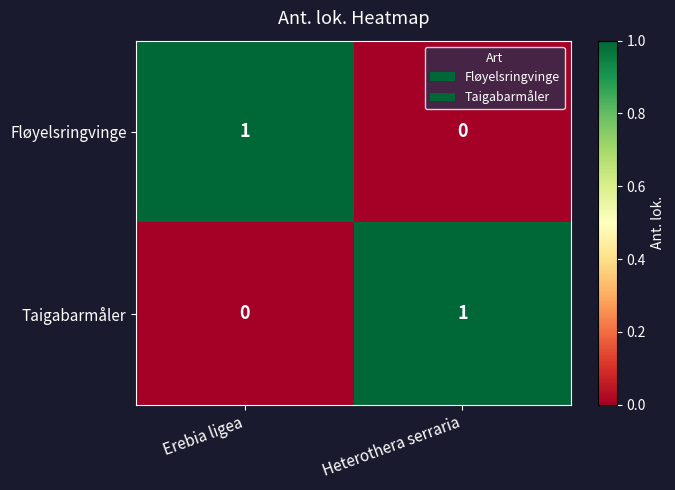

How many distinct data groups are displayed?

2